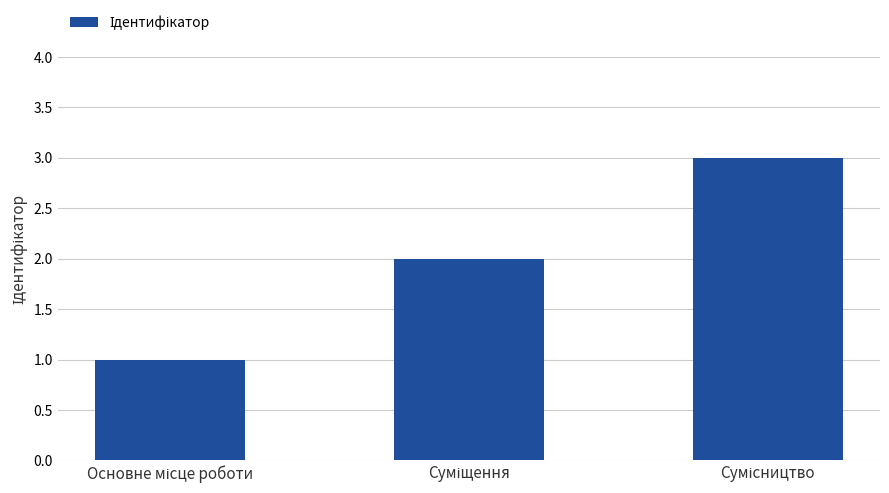

What is the average value?

2